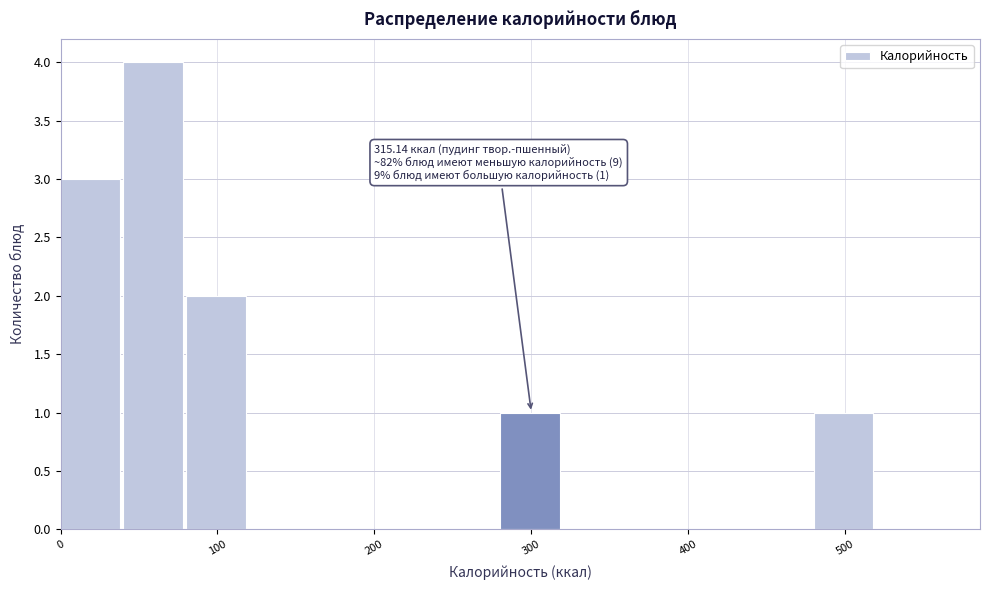

Over which range of the x-axis is the bar tallest?

40 to 80